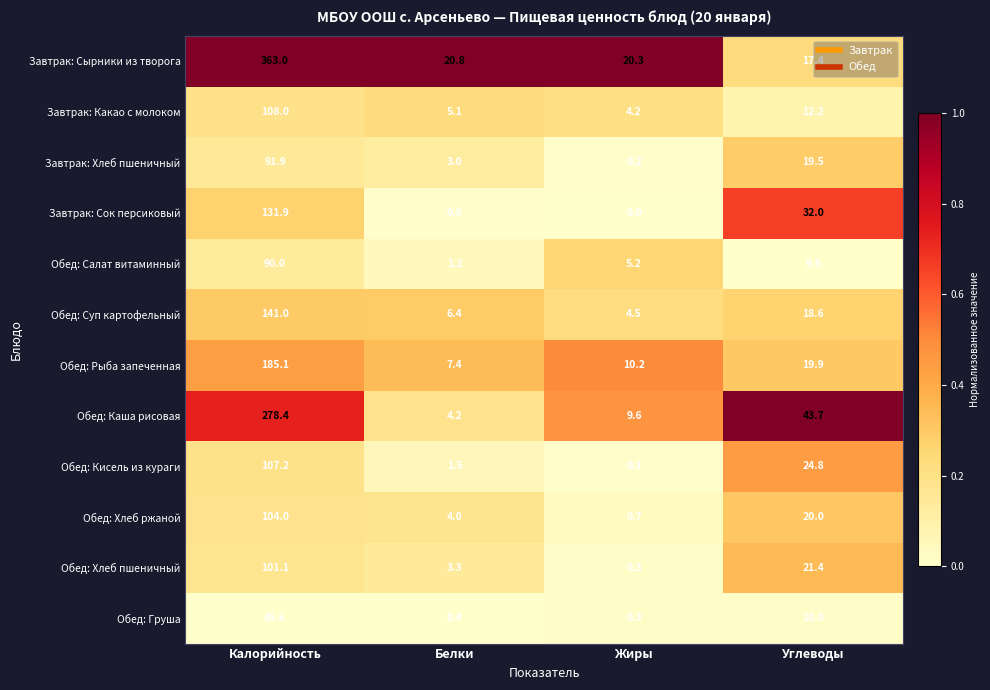

What is the difference between the maximum and minimum values in the Обед: Суп картофельный series?

136.5